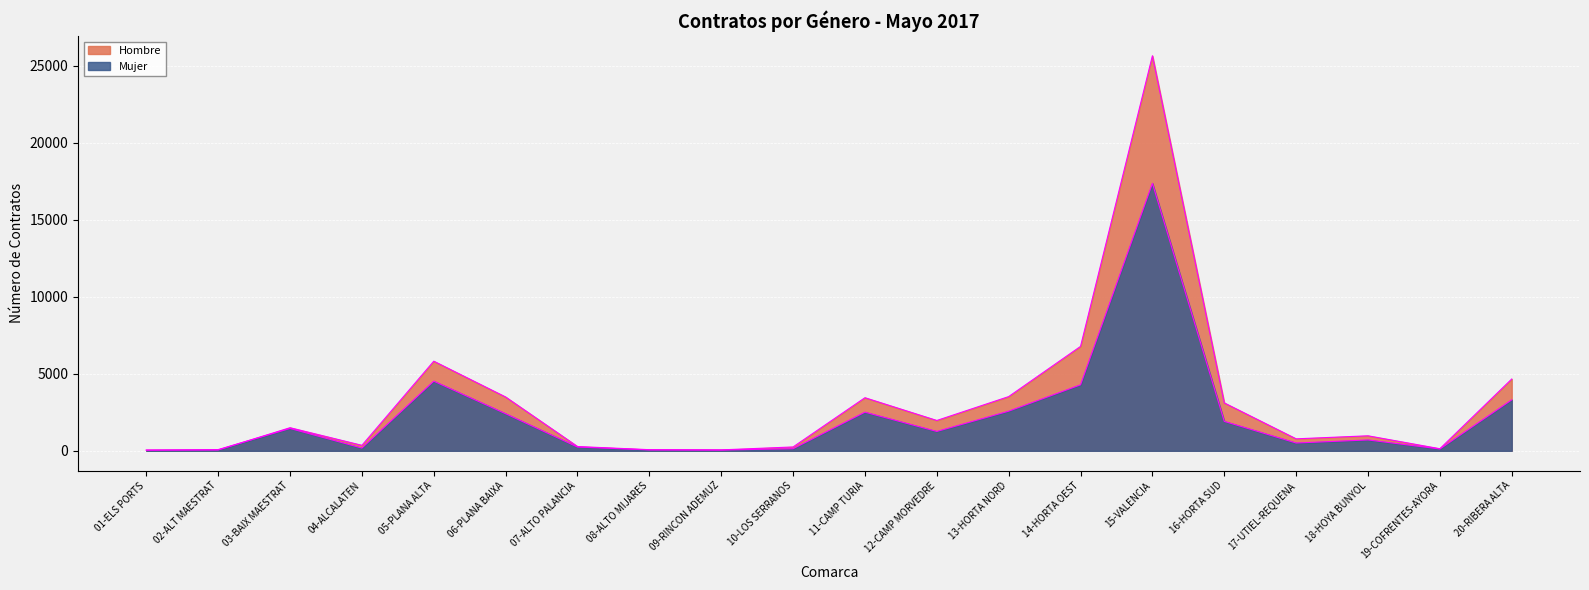

The Mujer series shows 385 at 07-ALTO PALANCIA. True or false?

False